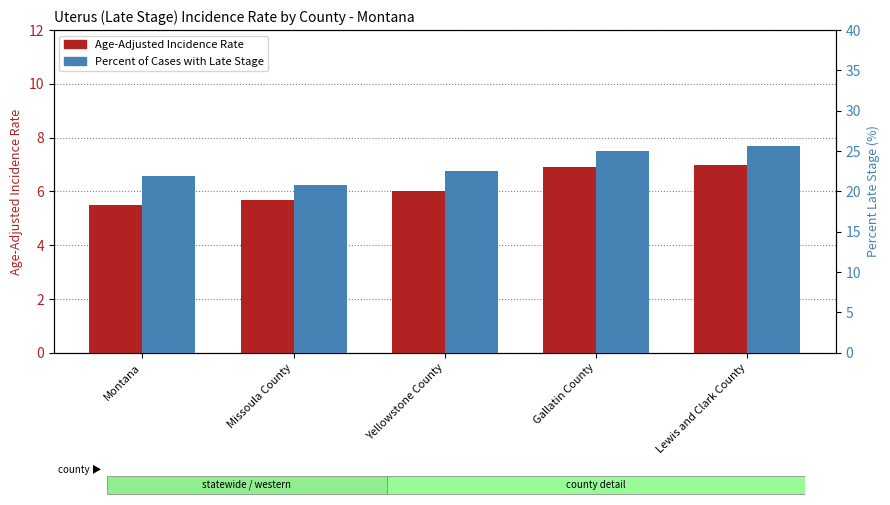

How many bars are there in total?

10